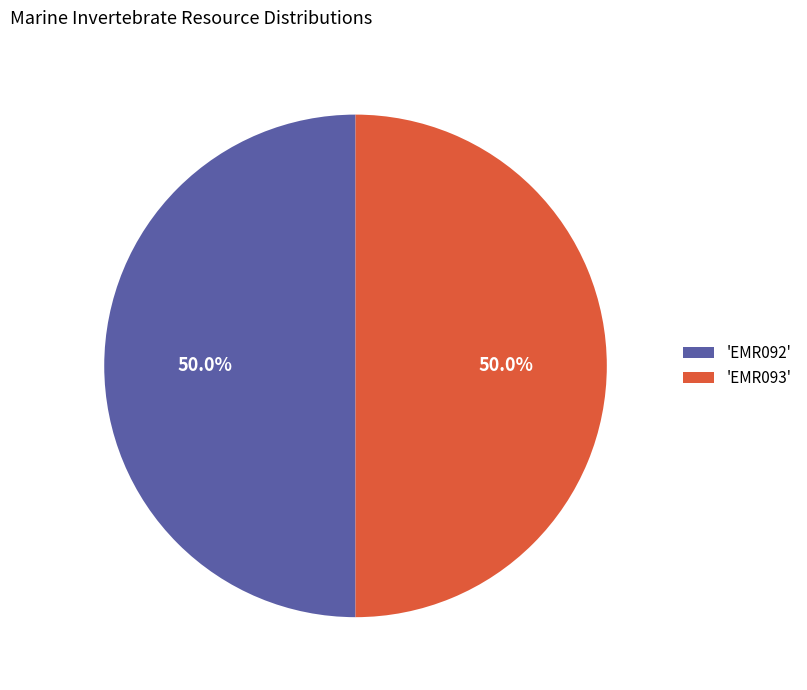

What is the total percentage of 'EMR093' and 'EMR092'?

100.0%